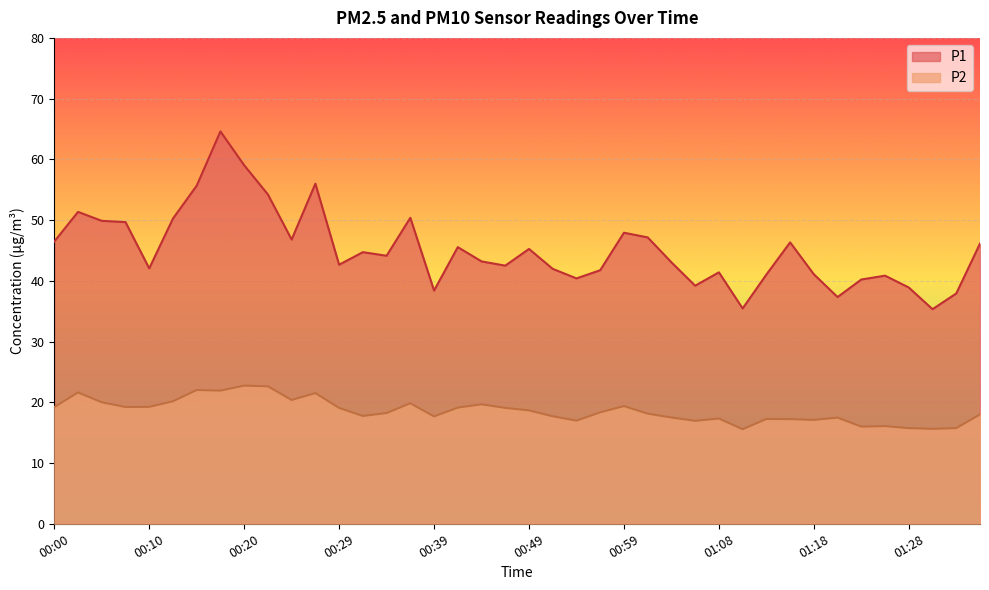

What is the value of the P1 point at the 21st from the left?

45.2